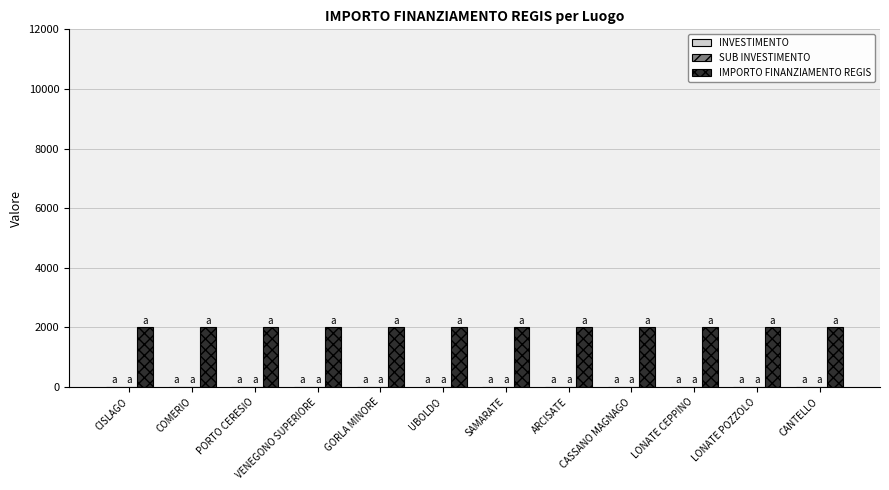

The value of IMPORTO FINANZIAMENTO REGIS at CASSANO MAGNAGO is 2000.0. True or false?

True